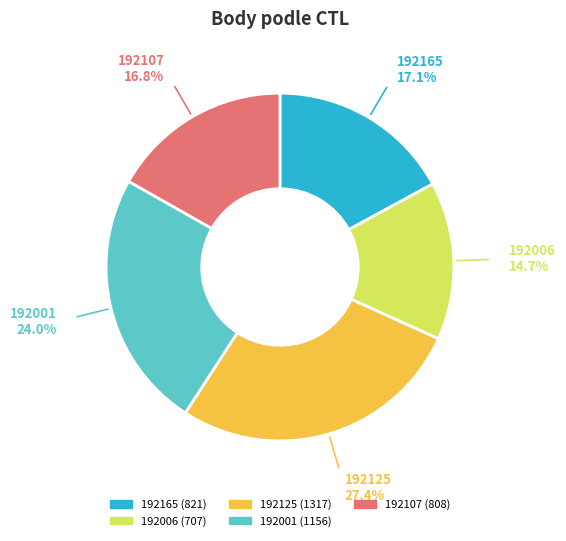

What portion of the pie excludes 192107?

83.2%